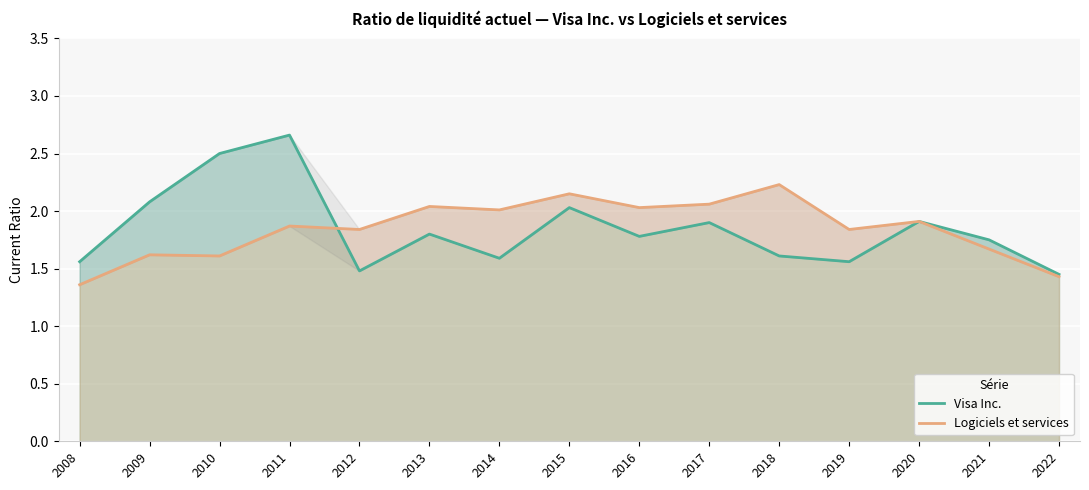

Is the value of Logiciels et services at 2022 greater than the value of Visa Inc. at 2014?

No